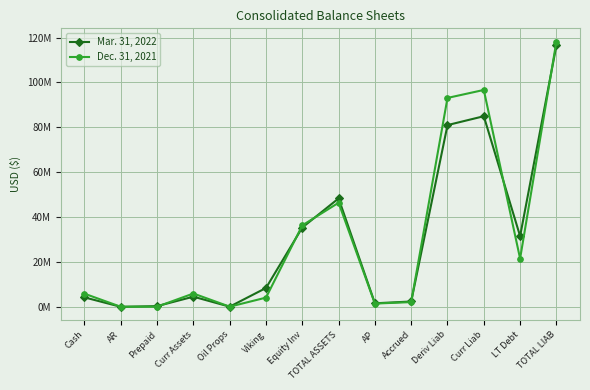

Does the chart have visible grid lines?

Yes